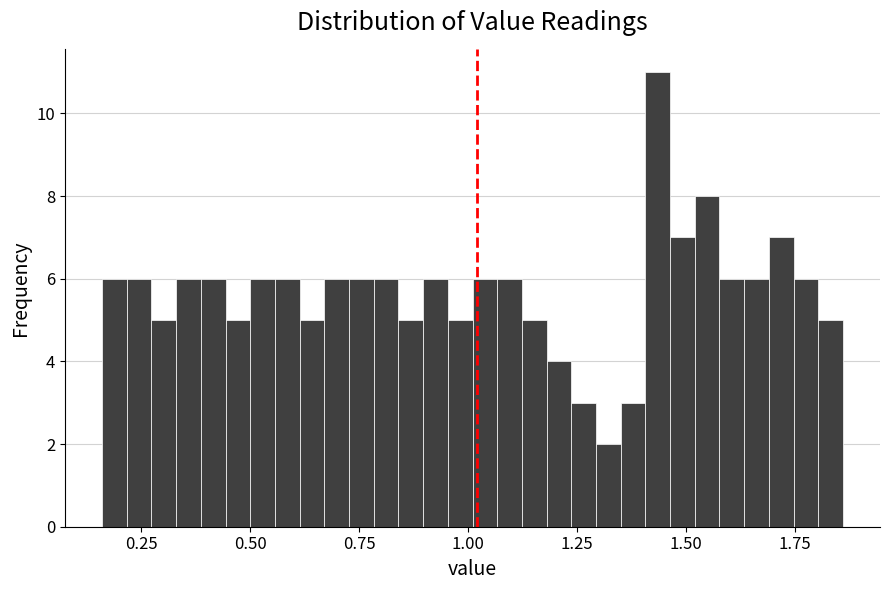

Read against the x-axis, roughly where is the centre of the tallest bar?

1.45